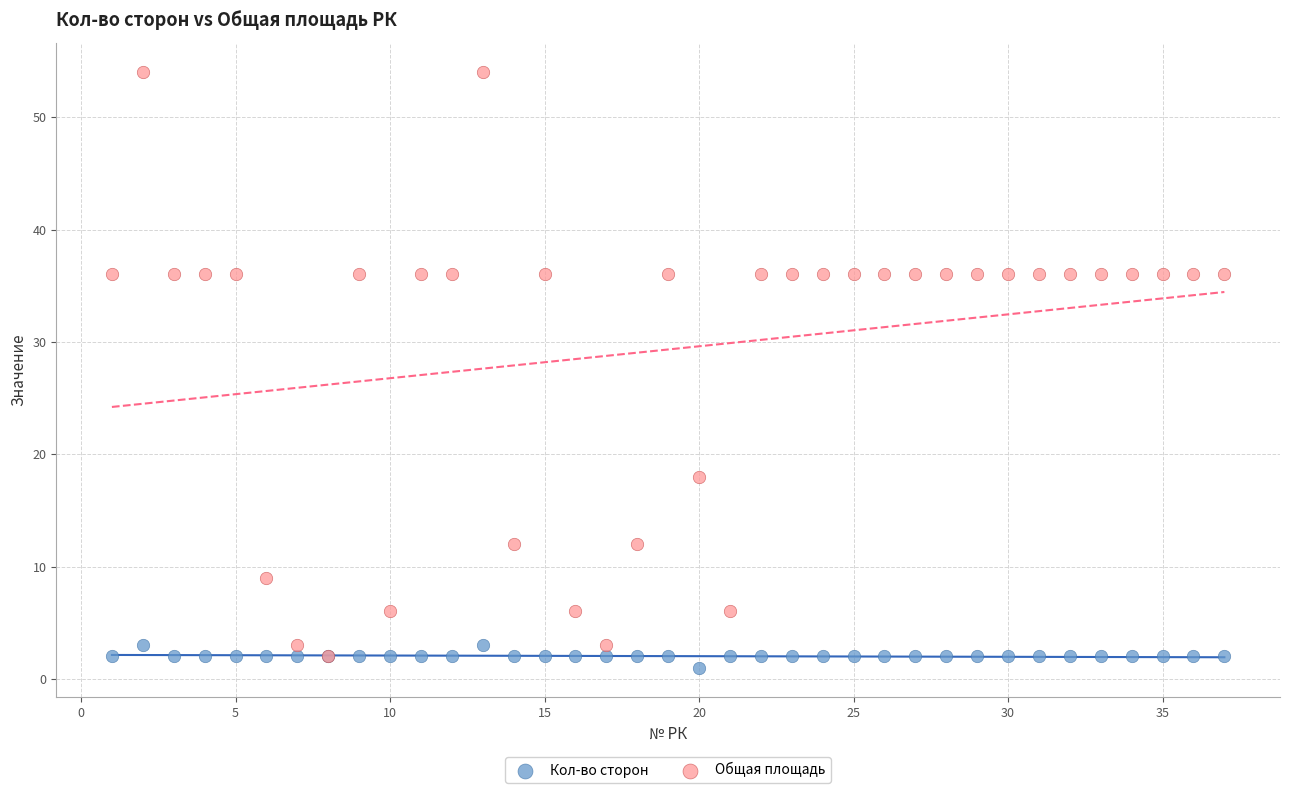

Which series contains the lowest Y value?

Кол-во сторон